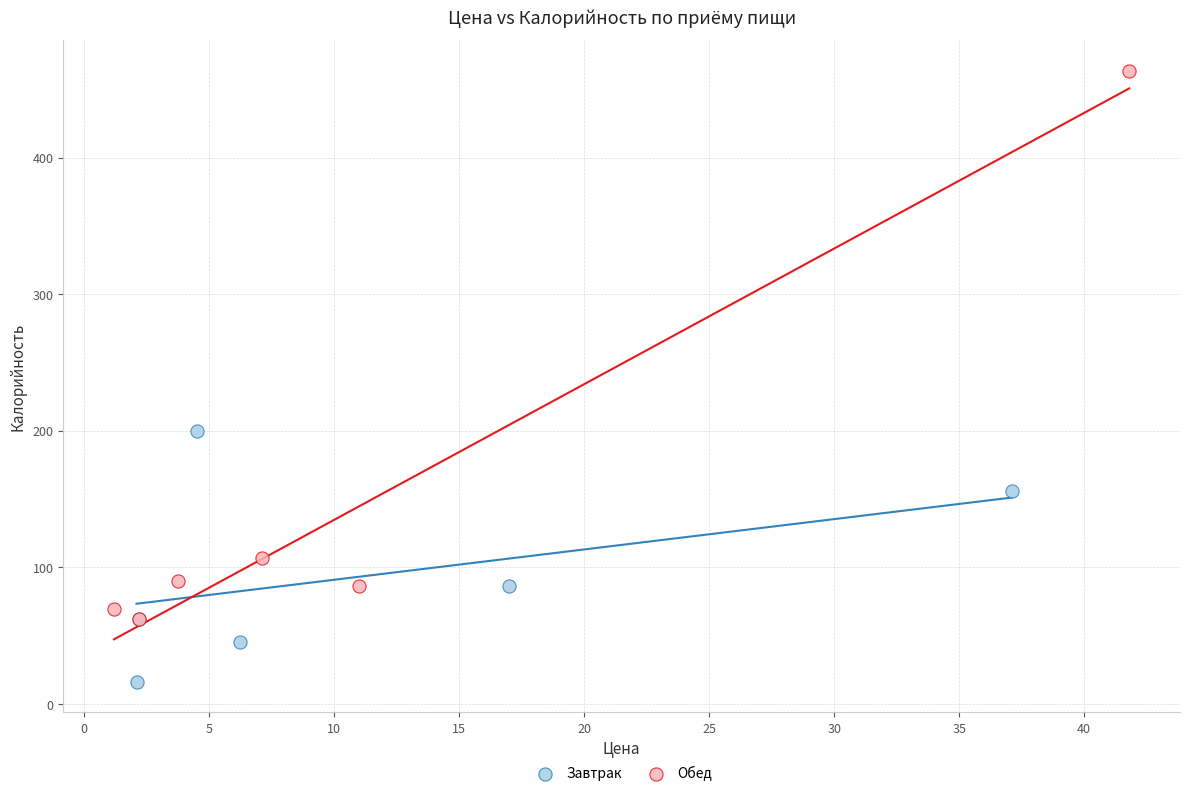

Which series contains the lowest Y value?

Завтрак